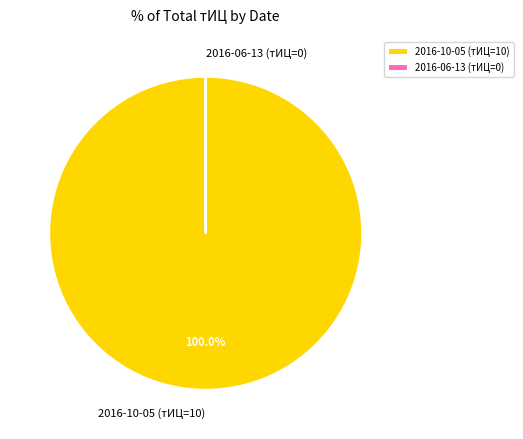

To the nearest percent, what is the average slice percentage?

50%